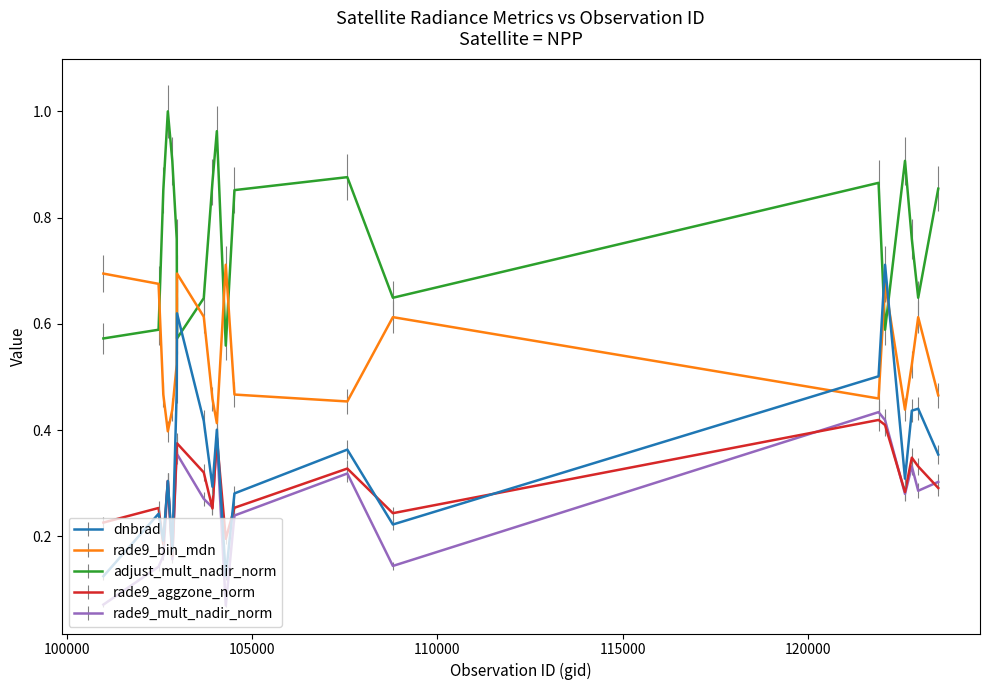

True or false: rade9_bin_mdn and dnbrad cross at least once.

True